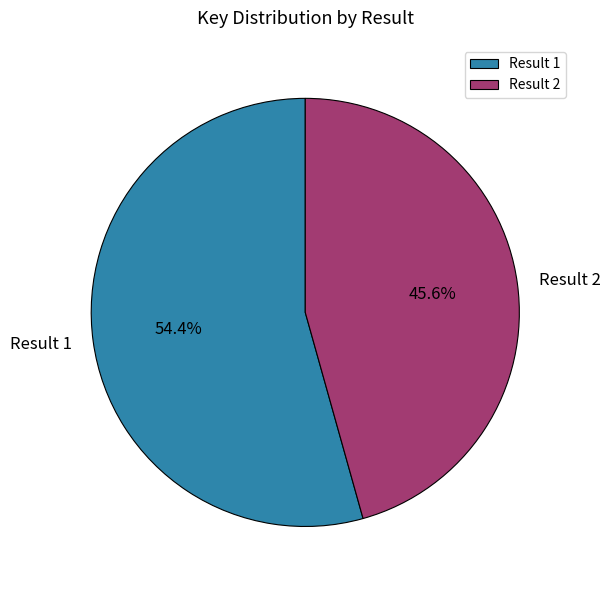

To the nearest percent, what is the difference between the largest and smallest slice percentages?

9%